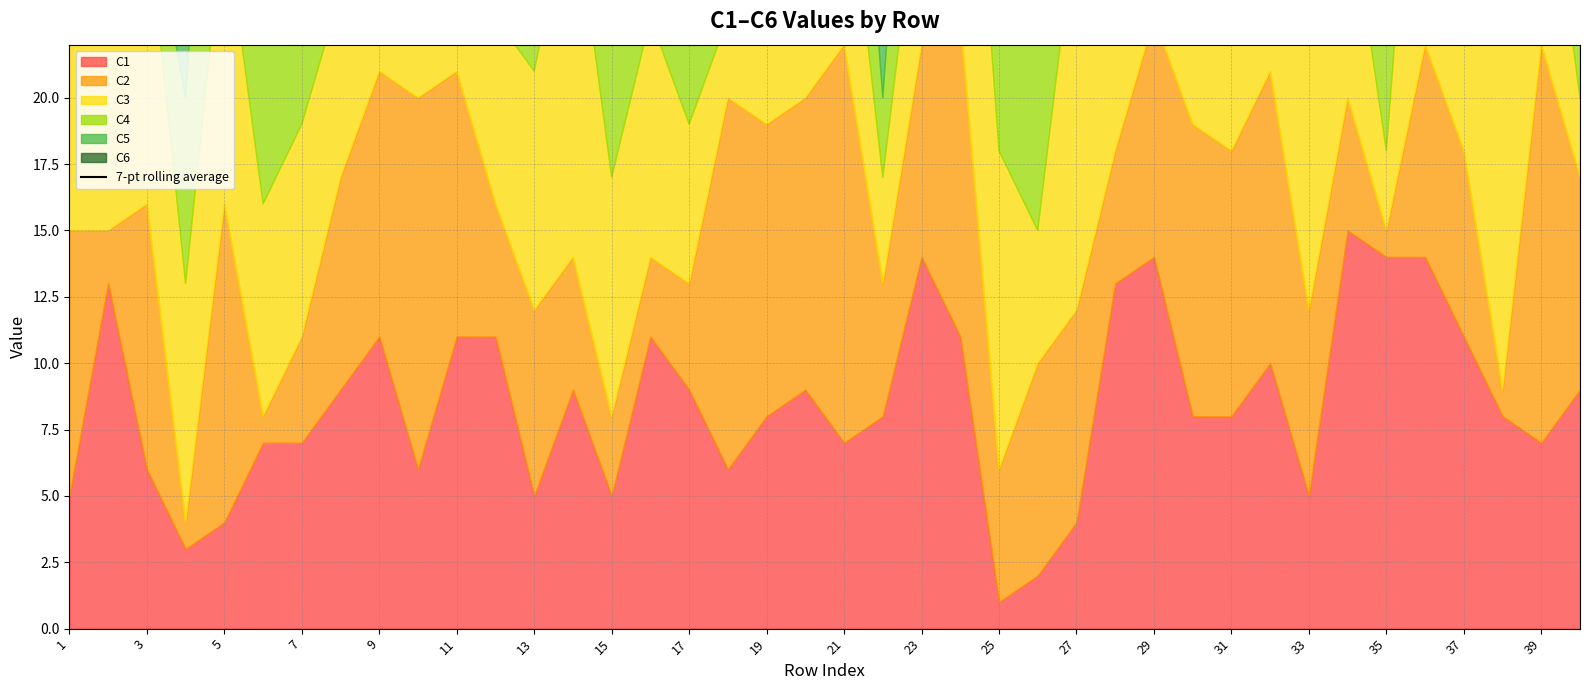

What is the average value?

52.2